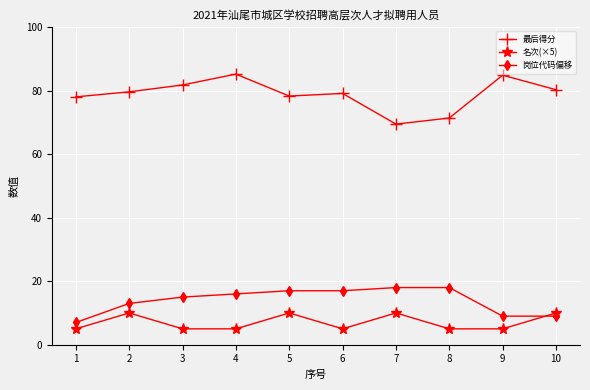

What is the difference between the second highest and second lowest values in the 最后得分 series?

13.5